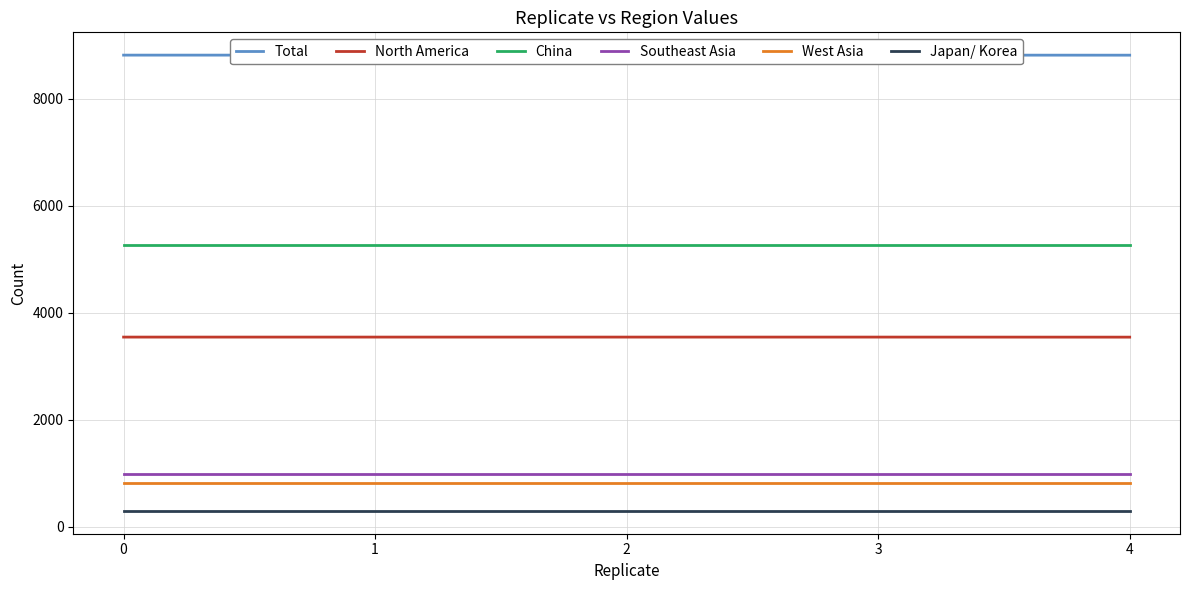

Reading right to left, transcribe all the data shown in this chart.

Total: 8815	8816	8816	8816	8816
North America: 3542	3543	3543	3543	3543
China: 5273	5273	5273	5273	5273
Southeast Asia: 990	990	990	990	990
West Asia: 819	819	819	819	819
Japan/ Korea: 292	292	292	292	292